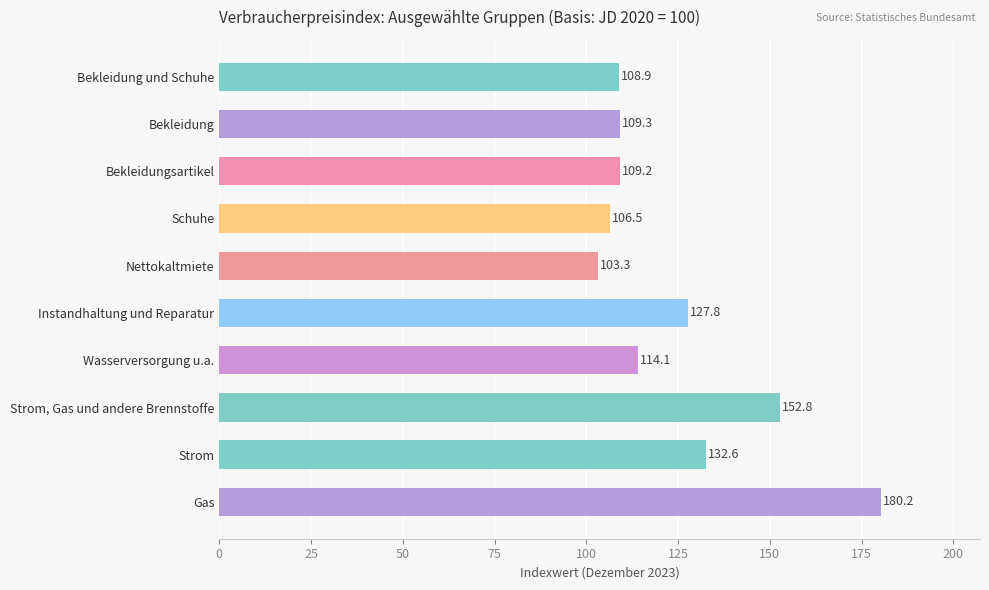

Does the chart contain stacked bars?

No